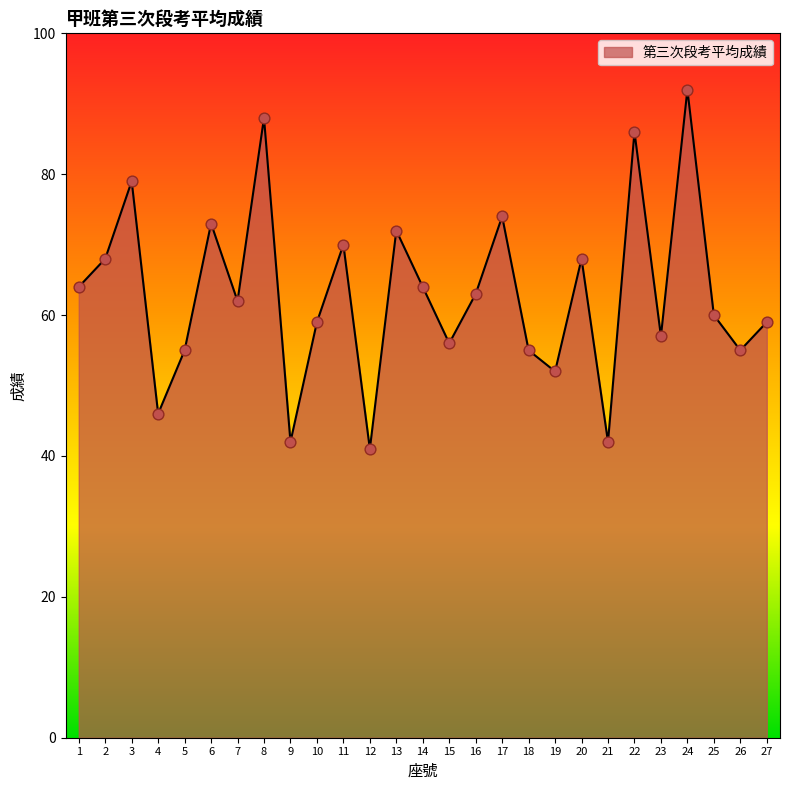

What is the ratio of the value at 7 to the value at 6?

0.8